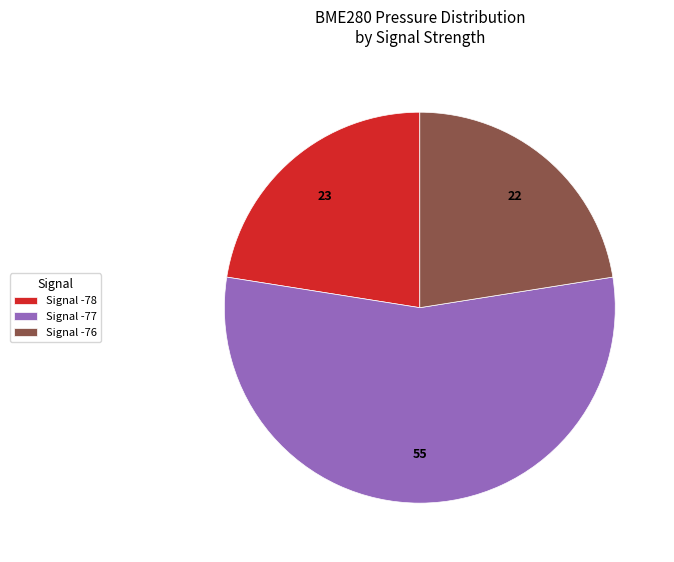

Is the sum of Signal -78 and Signal -77 greater than half?

Yes